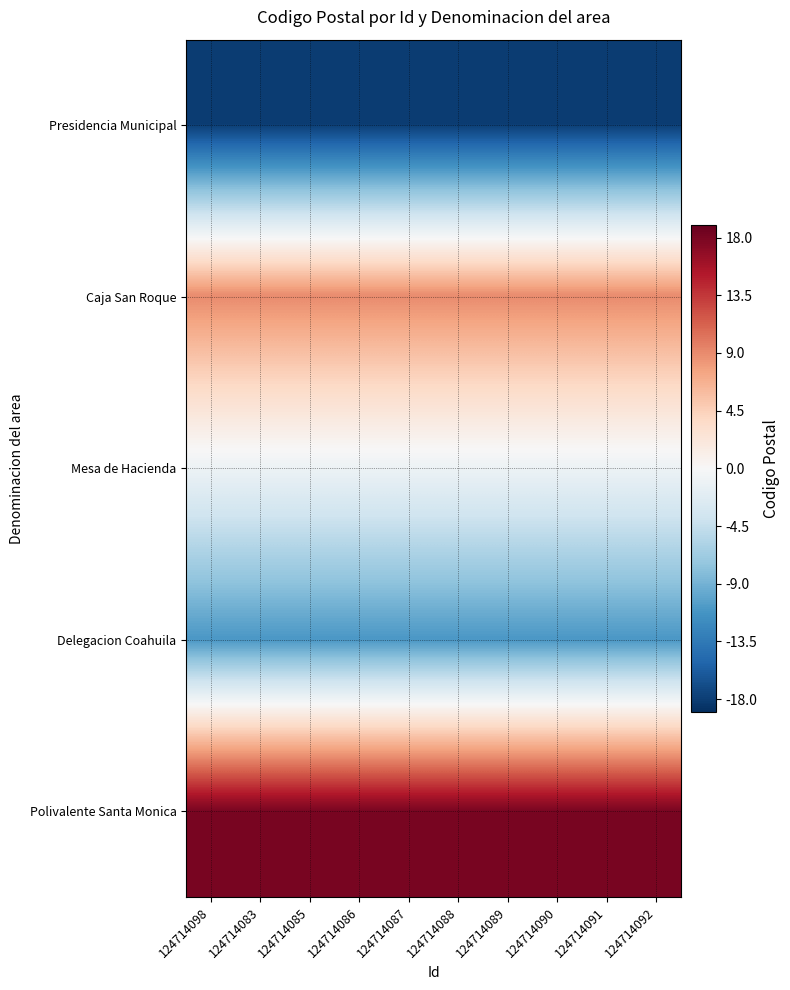

Reading left to right, list all the values displayed in this chart.

Presidencia Municipal: 124714098=-18	124714083=-18	124714085=-18	124714086=-18	124714087=-18	124714088=-18	124714089=-18	124714090=-18	124714091=-18	124714092=-18
Caja San Roque: 124714098=9	124714083=9	124714085=9	124714086=9	124714087=9	124714088=9	124714089=9	124714090=9	124714091=9	124714092=9
Mesa de Hacienda: 124714098=-1	124714083=-1	124714085=-1	124714086=-1	124714087=-1	124714088=-1	124714089=-1	124714090=-1	124714091=-1	124714092=-1
Delegacion Coahuila: 124714098=-11	124714083=-11	124714085=-11	124714086=-11	124714087=-11	124714088=-11	124714089=-11	124714090=-11	124714091=-11	124714092=-11
Polivalente Santa Monica: 124714098=18	124714083=18	124714085=18	124714086=18	124714087=18	124714088=18	124714089=18	124714090=18	124714091=18	124714092=18